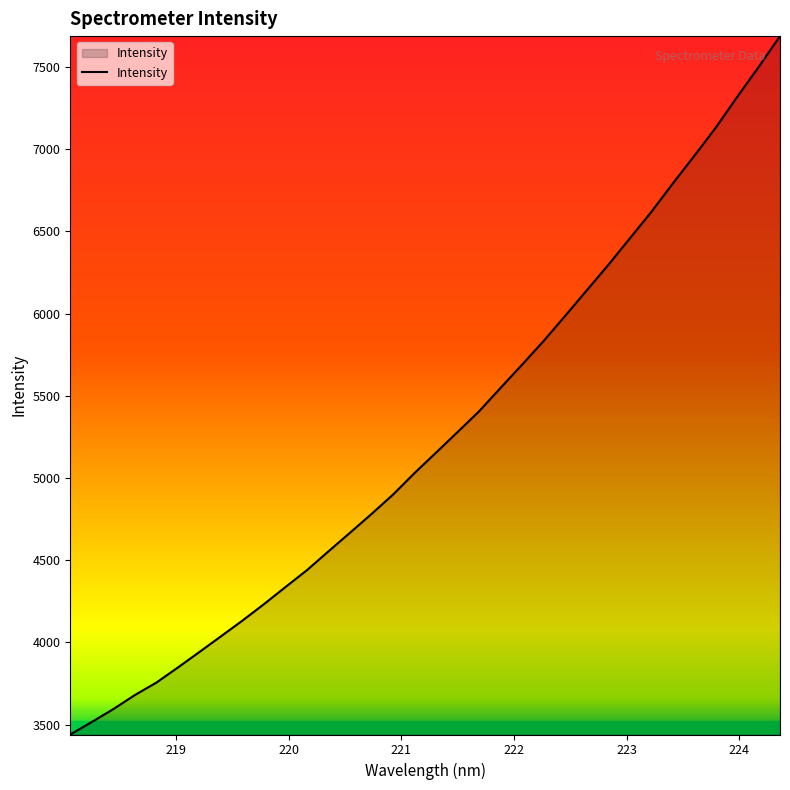

True or false: there are more than 1 points higher than both neighbors.

False